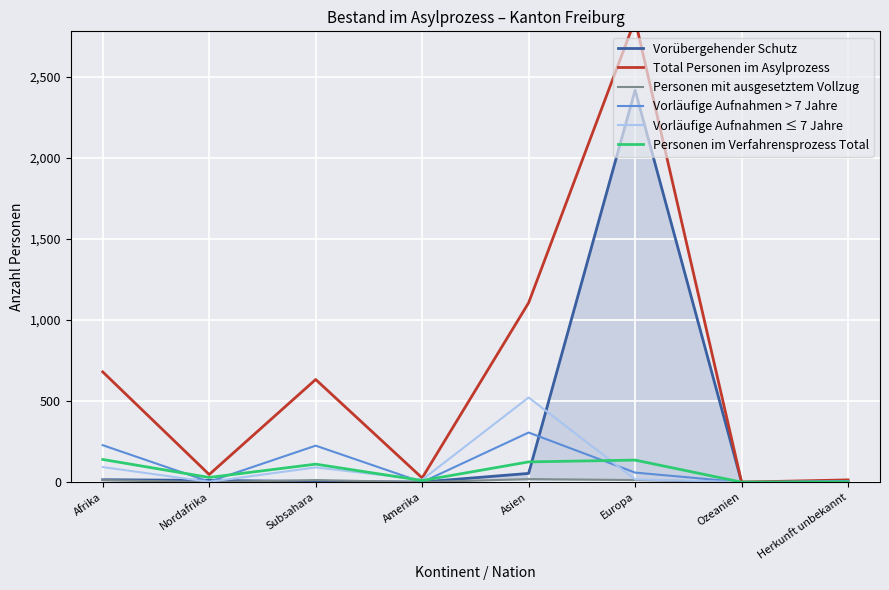

The Vorläufige Aufnahmen ≤ 7 Jahre series shows 301 at Ozeanien. True or false?

False